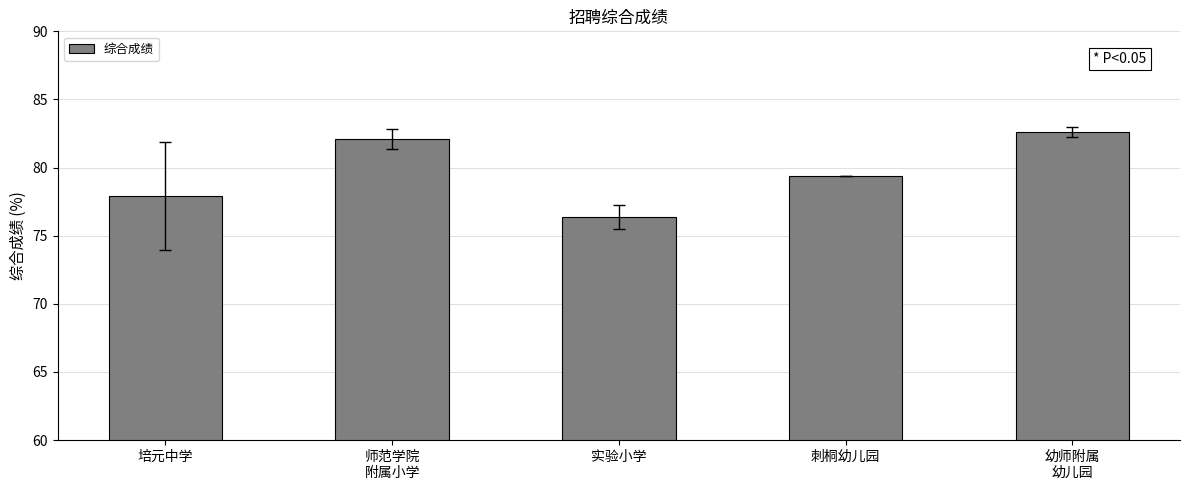

List the labels in order of value, smallest first.

实验小学, 培元中学, 刺桐幼儿园, 师范学院
附属小学, 幼师附属
幼儿园